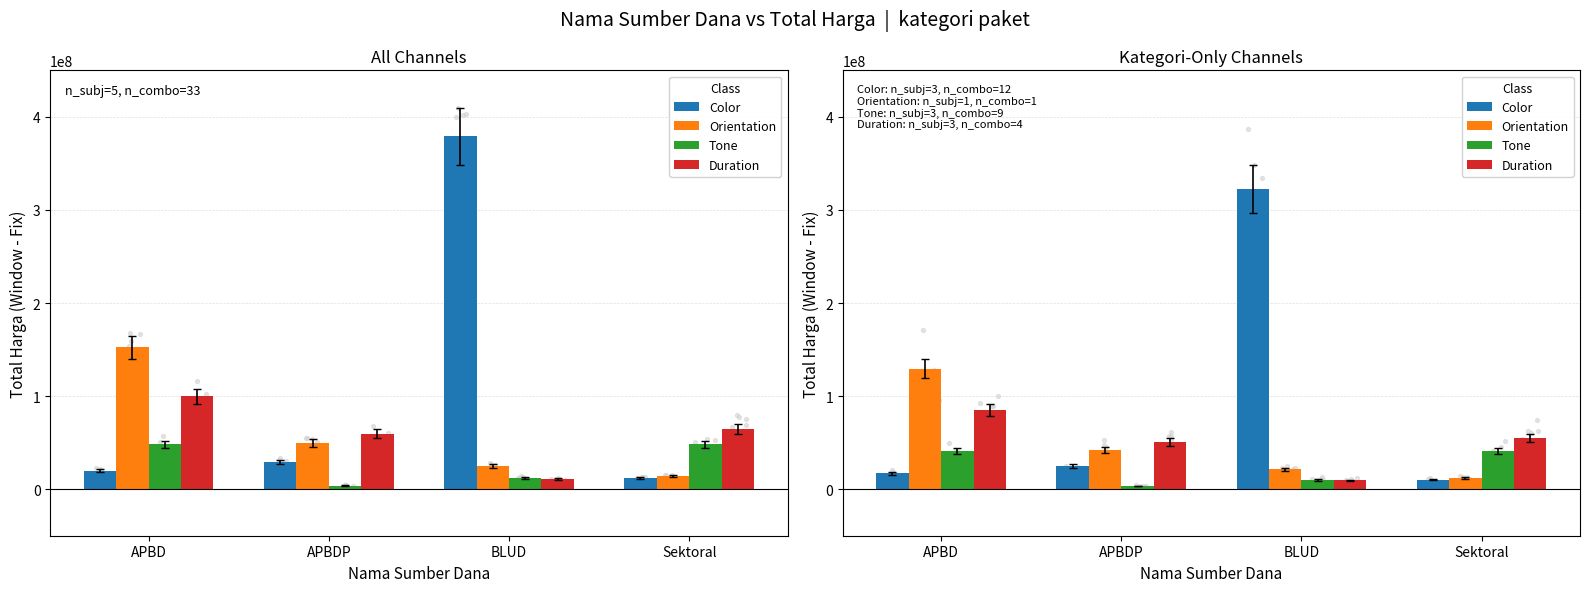

What is the total value across all series at Sektoral?

118609000